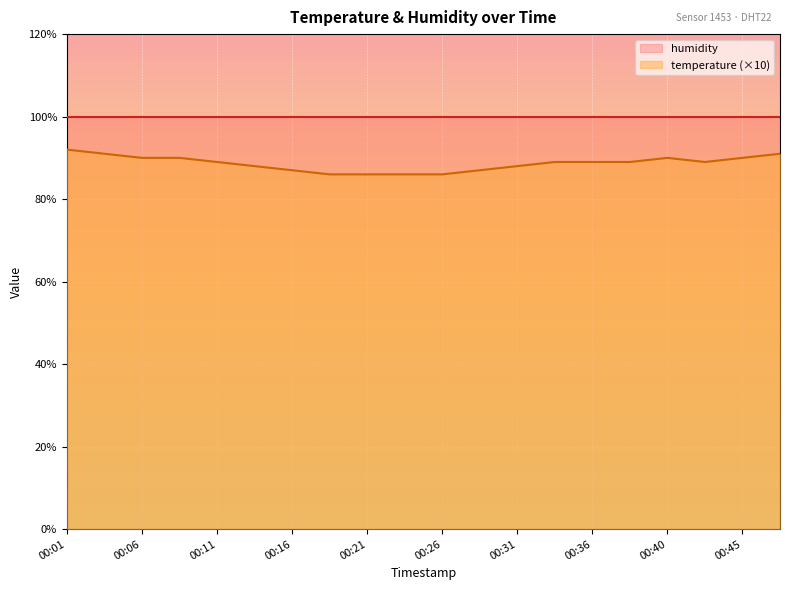

True or false: the data shows 89 at 00:36.

True